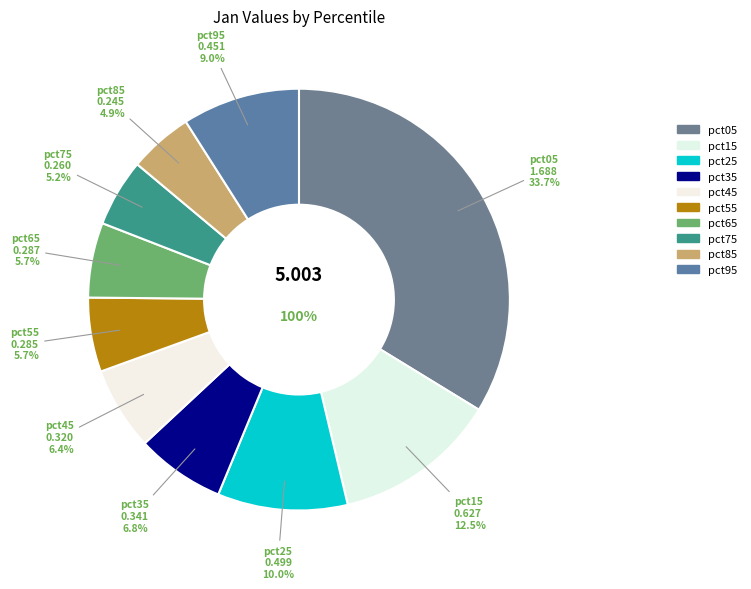

Count the number of slices in the pie.

10